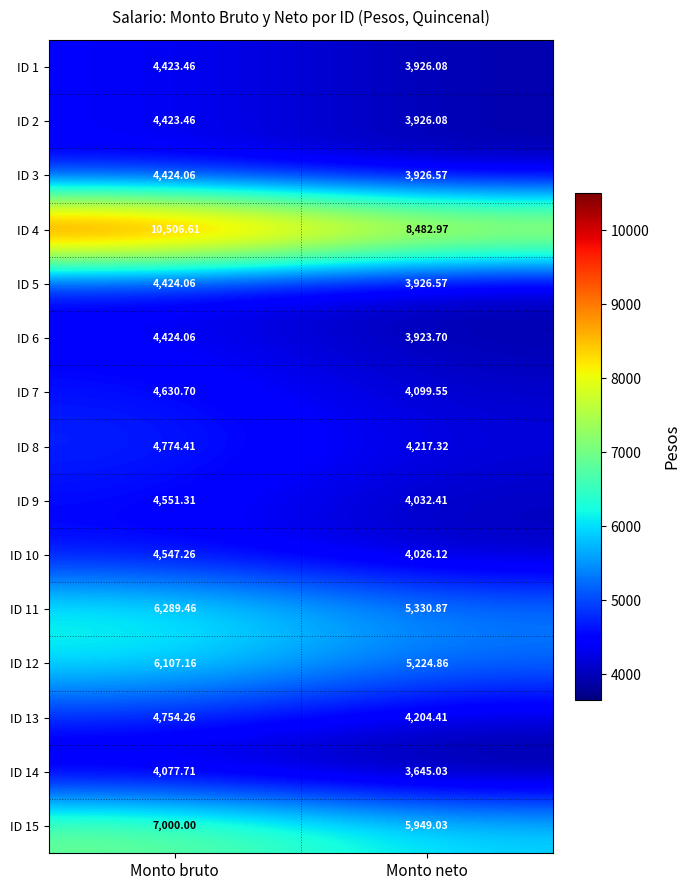

How many data points in ID 4 are less than 10506?

1